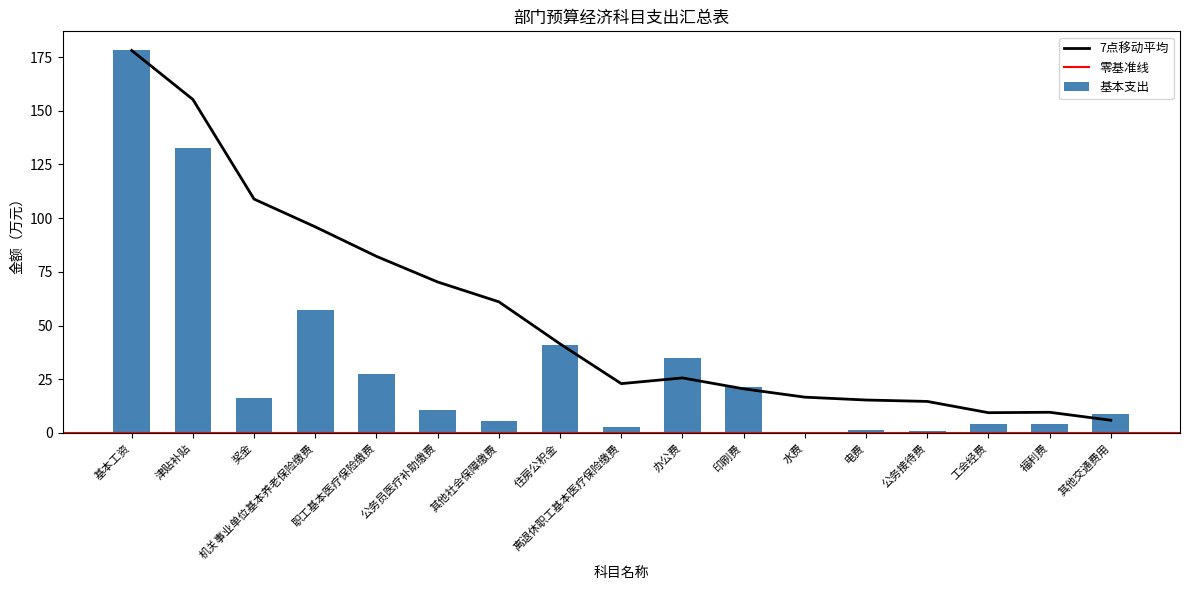

At which category does the chart reach its minimum across all series?

水费